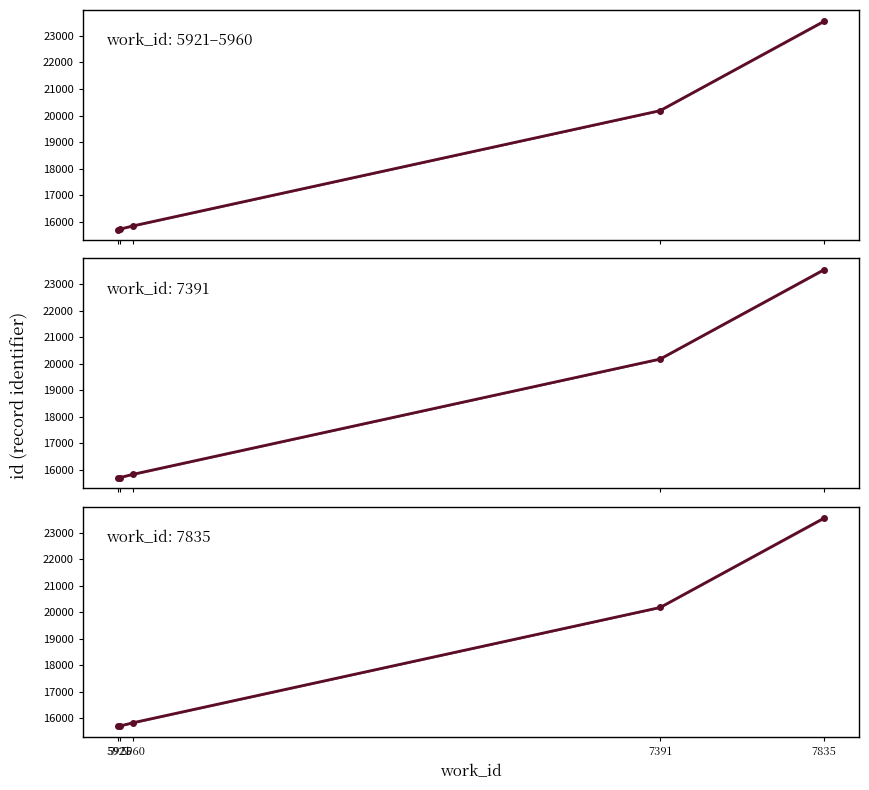

Reading left to right, list all the values displayed in this chart.

15699	15712	15834	20183	23547